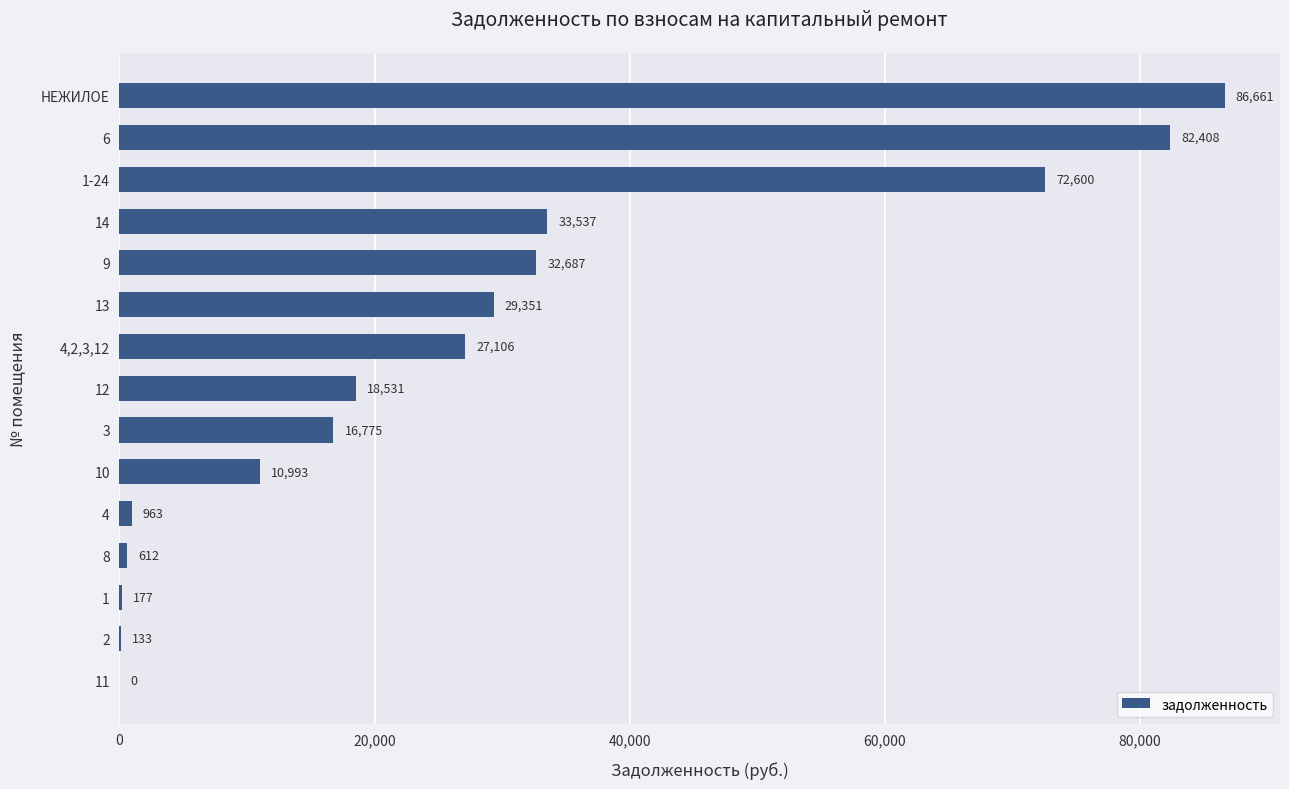

At which label is the value closest to 43330?

14